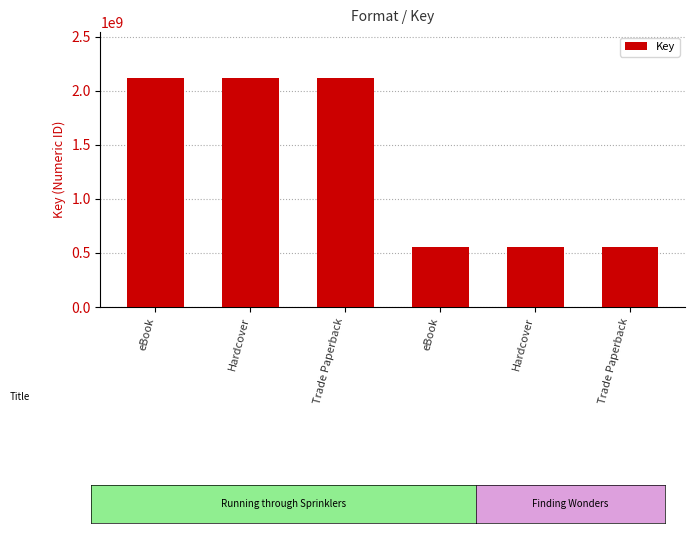

Reading right to left, list all the values displayed in this chart.

556508003	556508003	556508003	2118082398	2118082398	2118082398